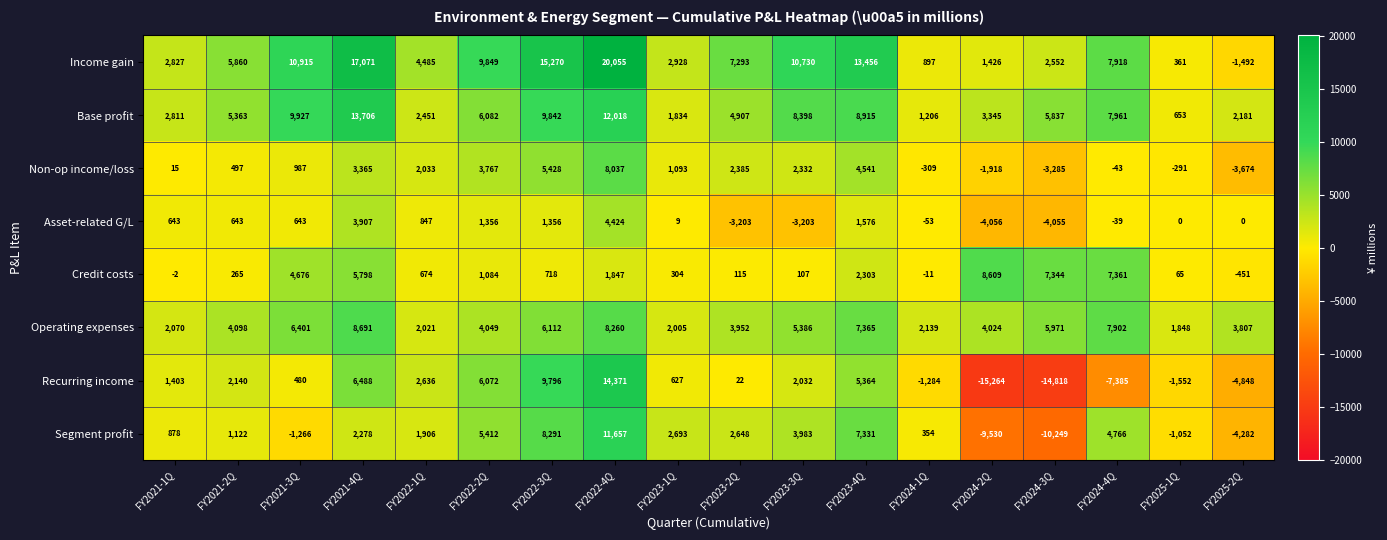

Between FY2021-1Q and FY2024-4Q, which series saw the biggest shift?

Recurring income